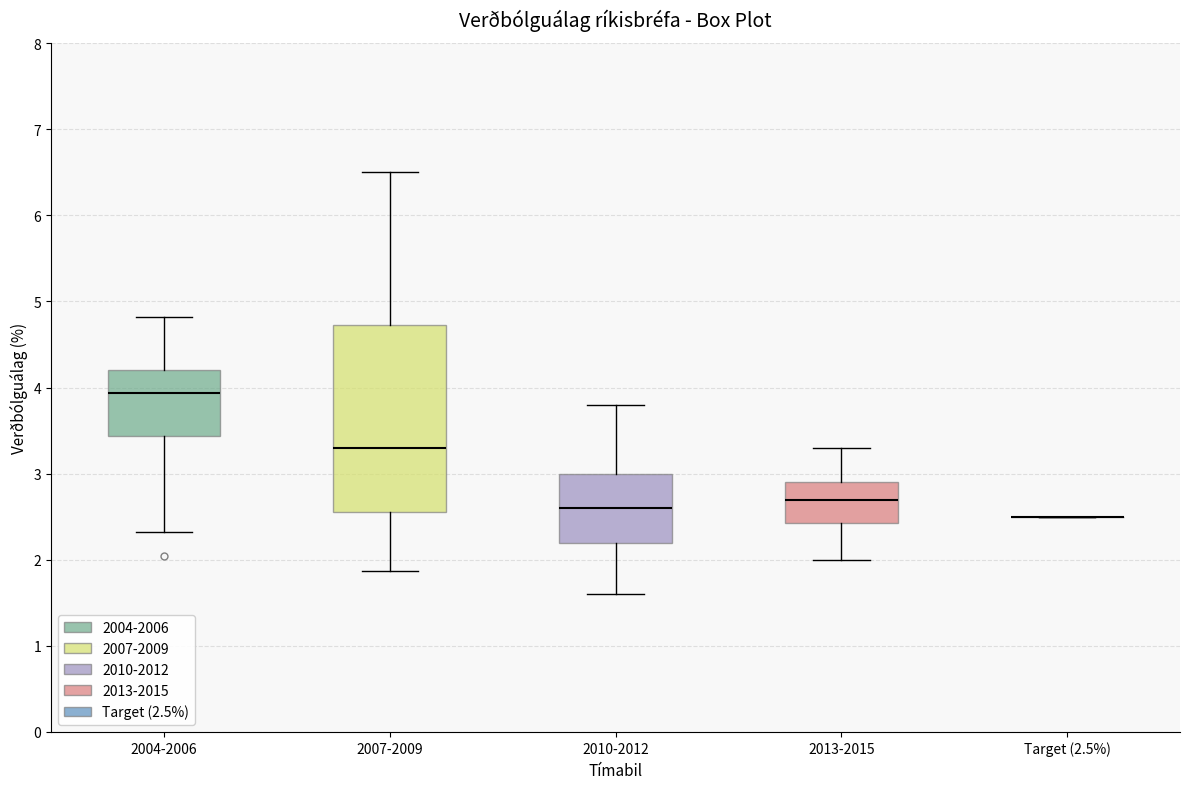

Reading left to right, transcribe this box plot: for each box, give where its median line is, the range the box spans, and where its two whiskers end, as read against the y-axis. The values are not printed on the chart, so give them approximately, as read against the axis.

2004-2006: median 3.9, box 3.4 to 4.2, whiskers 2.3 to 4.8
2007-2009: median 3.3, box 2.6 to 4.7, whiskers 1.9 to 6.5
2010-2012: median 2.6, box 2.2 to 3.0, whiskers 1.6 to 3.8
2013-2015: median 2.7, box 2.4 to 2.9, whiskers 2.0 to 3.3
Target (2.5%): box collapsed to a line at 2.5, whiskers 2.5 to 2.5